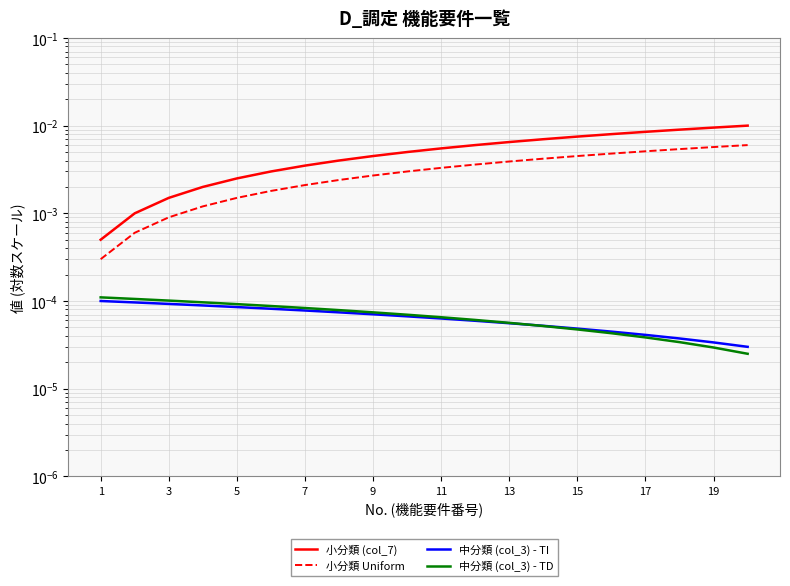

True or false: 中分類 (col_3) - TD and 小分類 Uniform intersect in this chart.

False